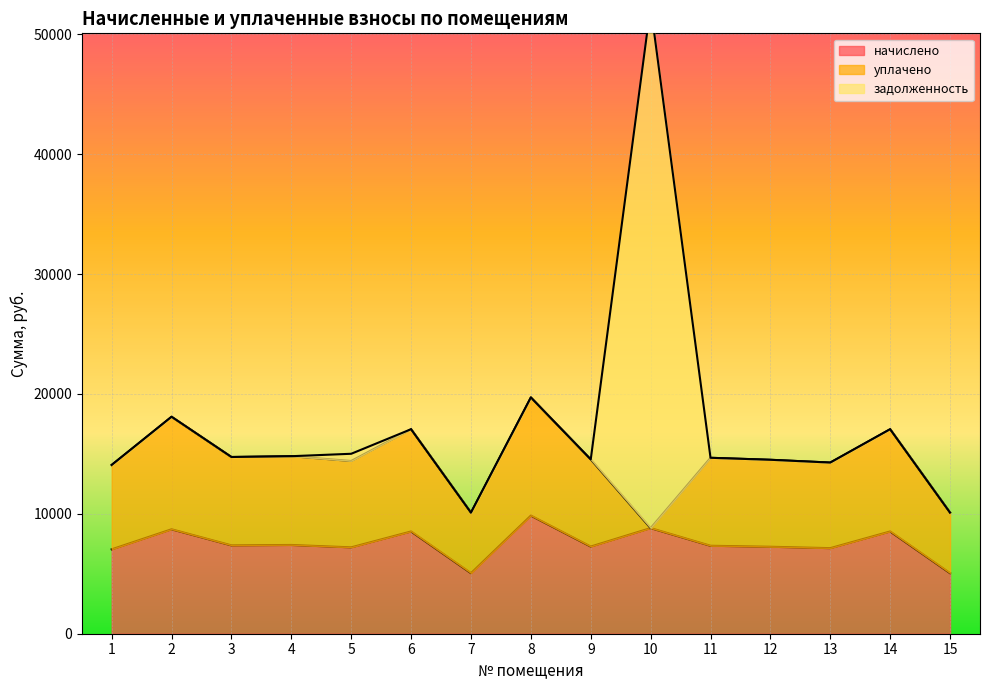

Where do задолженность and уплачено first cross each other?

9 and 10